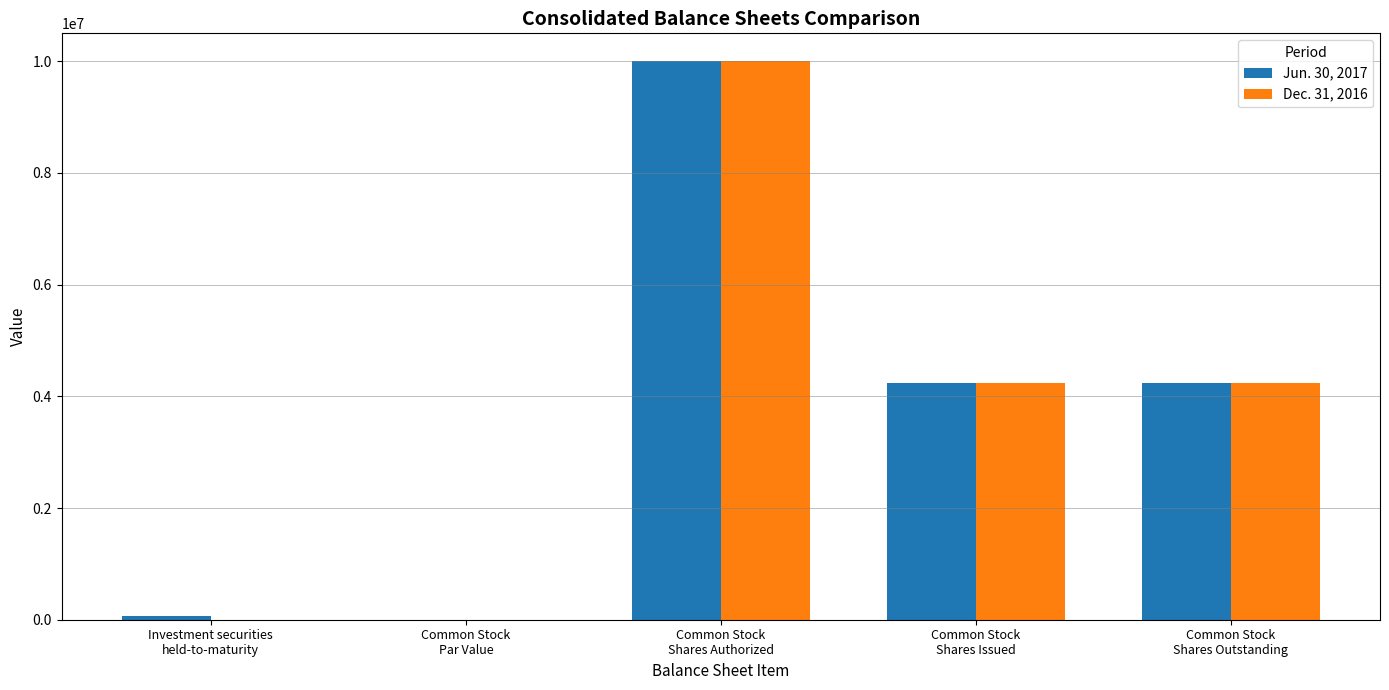

At which category is the sum across all series the highest?

Common Stock
Shares Authorized